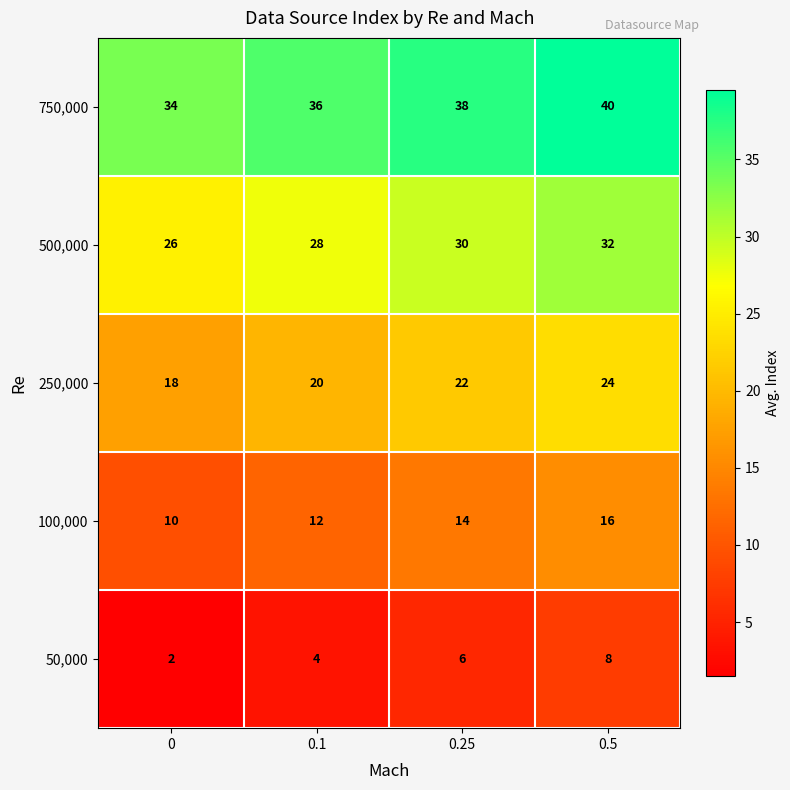

What is the sum of the 50,000 values at 0.25 and 0.1?

10